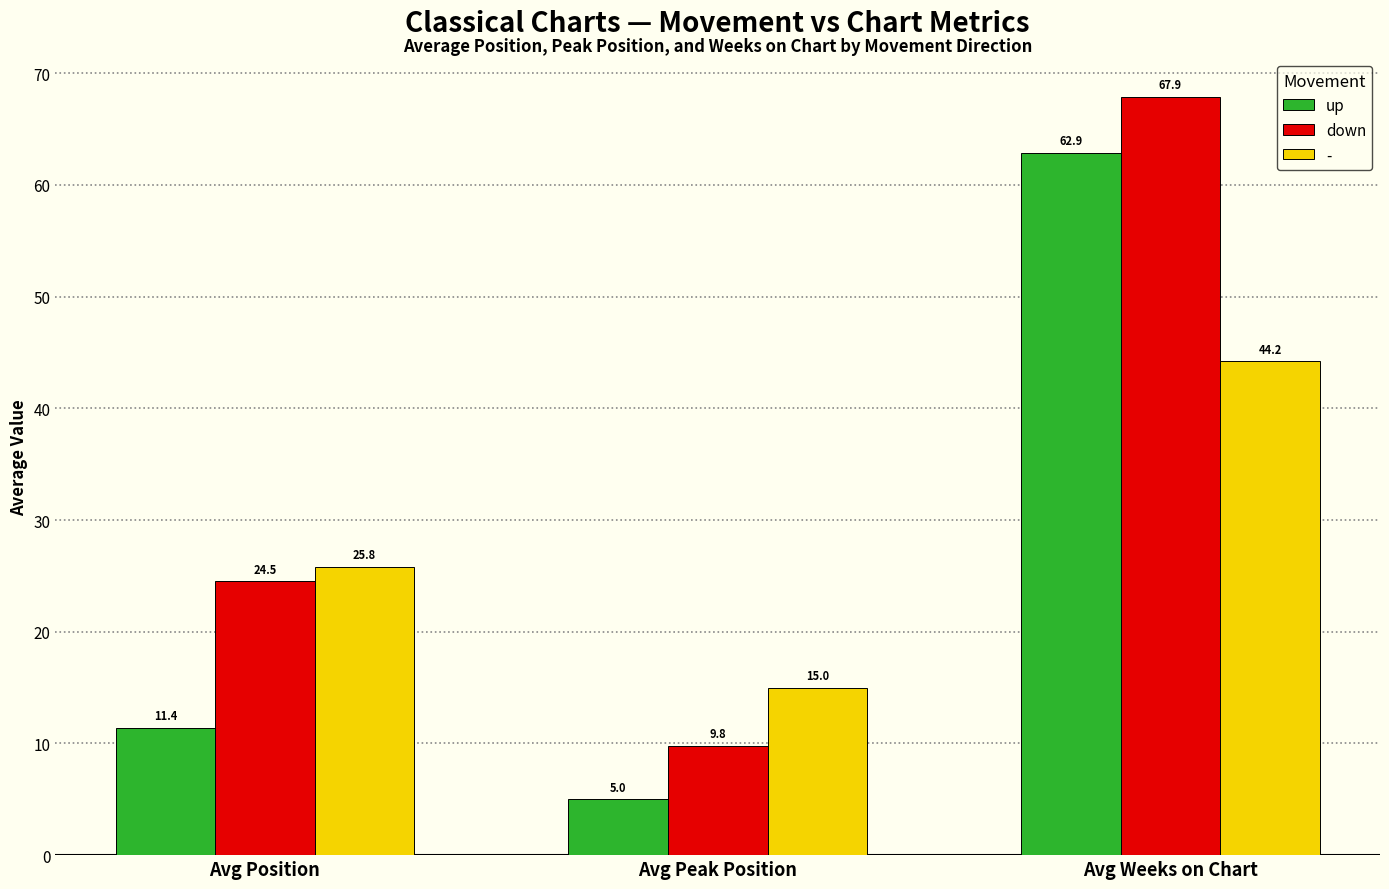

Reading left to right, what are all the values shown in this chart?

up: Avg Position=11.4	Avg Peak Position=5.0	Avg Weeks on Chart=62.9
down: Avg Position=24.5	Avg Peak Position=9.8	Avg Weeks on Chart=67.9
-: Avg Position=25.8	Avg Peak Position=15.0	Avg Weeks on Chart=44.2